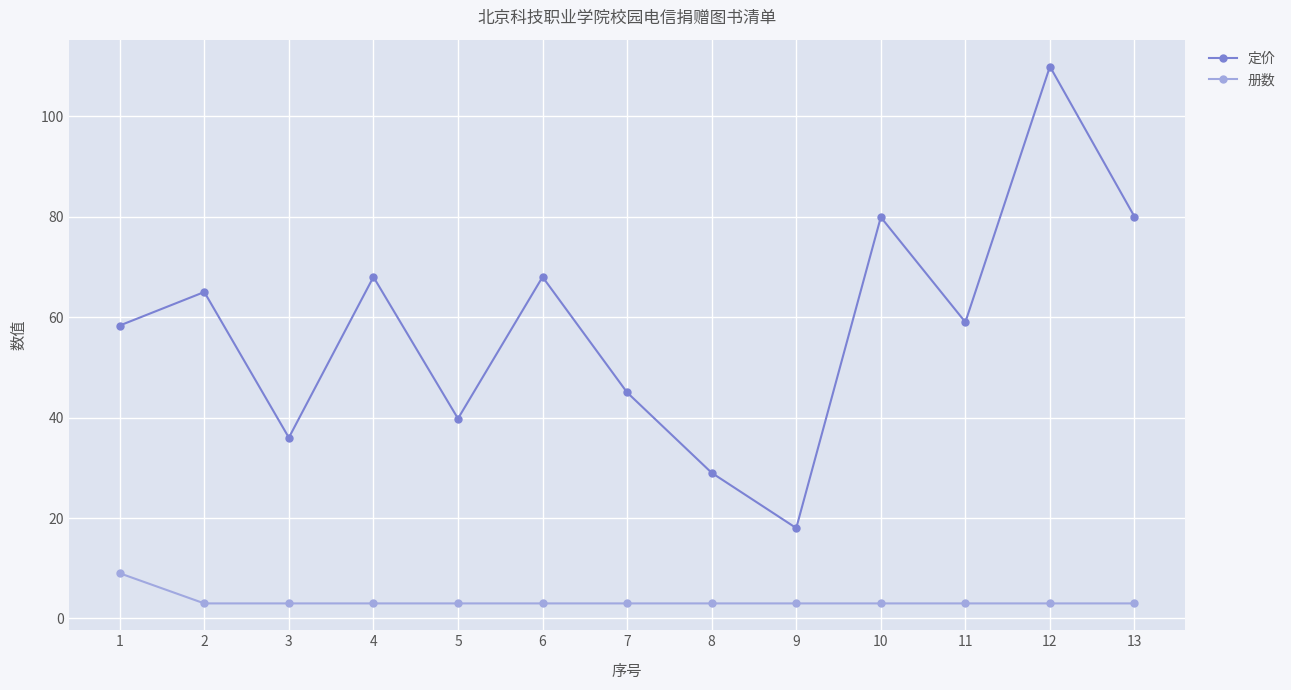

How many lines are shown in the chart?

2